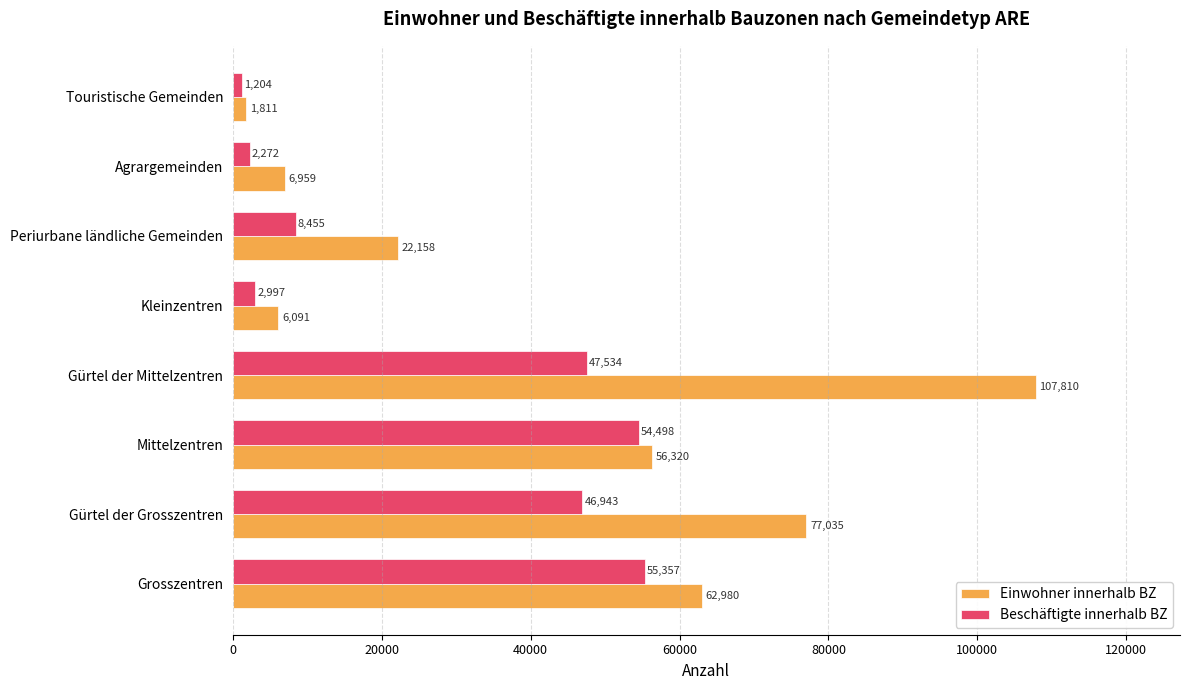

What is the difference between the maximum and minimum values in the Beschäftigte innerhalb BZ series?

54153